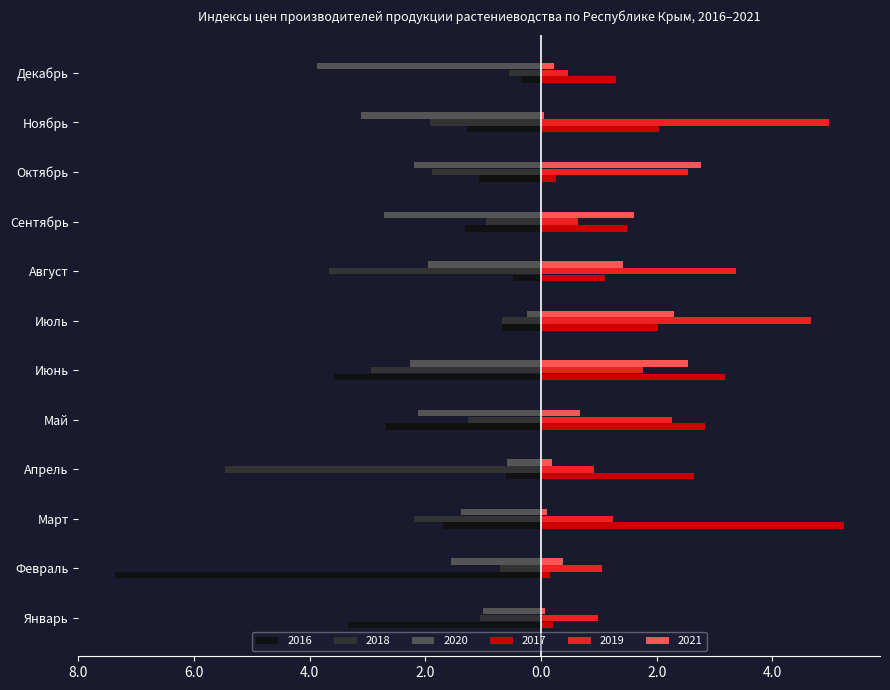

What are all the series names shown in the legend?

2016, 2018, 2020, 2017, 2019, 2021